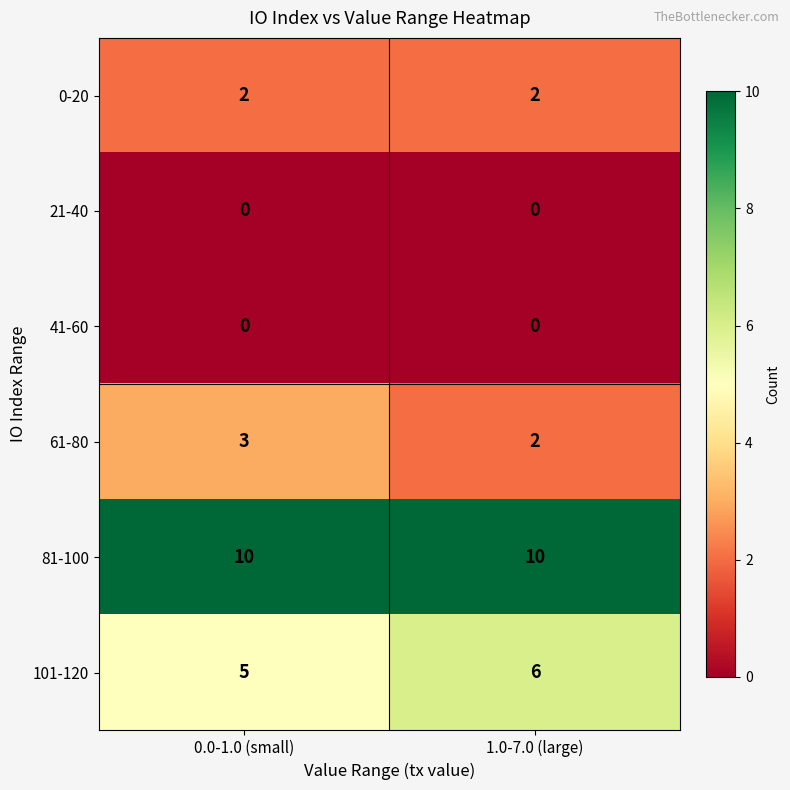

Which series has the largest total across all categories?

81-100